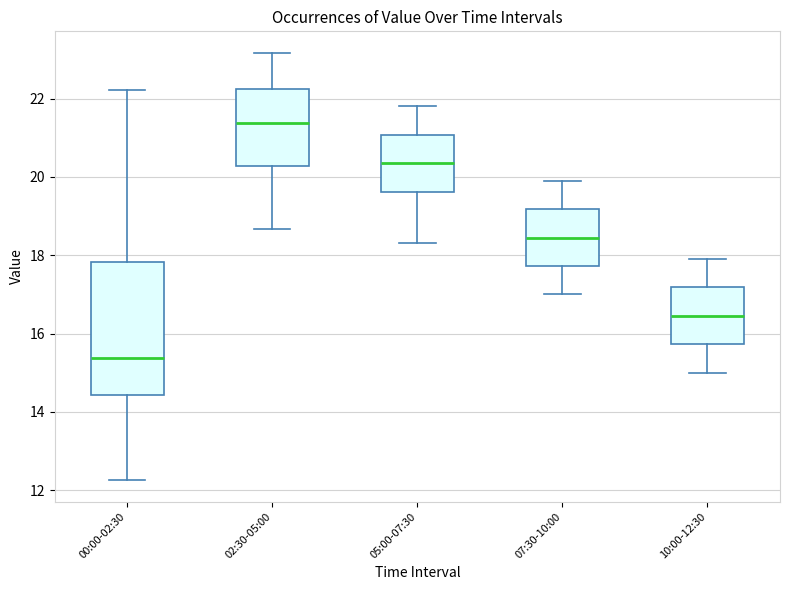

Reading left to right, read every box against the y-axis: the position of its median line, the range the box covers, and the ends of its whiskers. The values are not printed on the chart, so give them approximately, as read against the axis.

00:00-02:30: median 15.4, box 14.4 to 17.8, whiskers 12.2 to 22.2
02:30-05:00: median 21.4, box 20.2 to 22.2, whiskers 18.6 to 23.2
05:00-07:30: median 20.4, box 19.6 to 21.0, whiskers 18.4 to 21.8
07:30-10:00: median 18.4, box 17.8 to 19.2, whiskers 17.0 to 20.0
10:00-12:30: median 16.4, box 15.8 to 17.2, whiskers 15.0 to 18.0